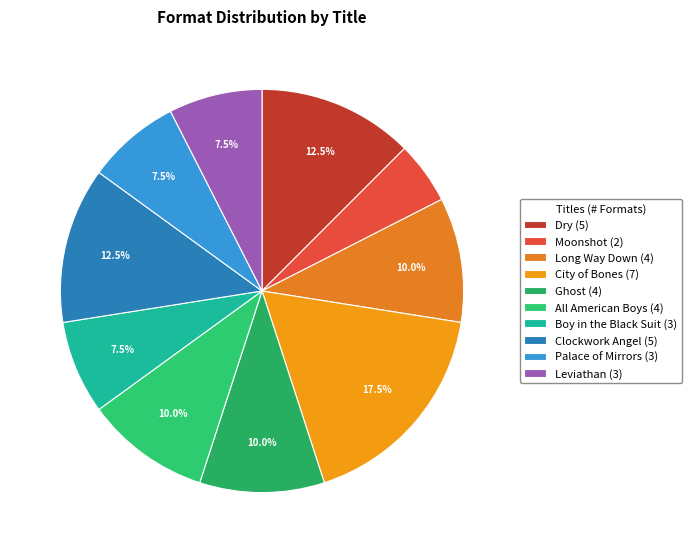

Count the number of slices in the pie.

10